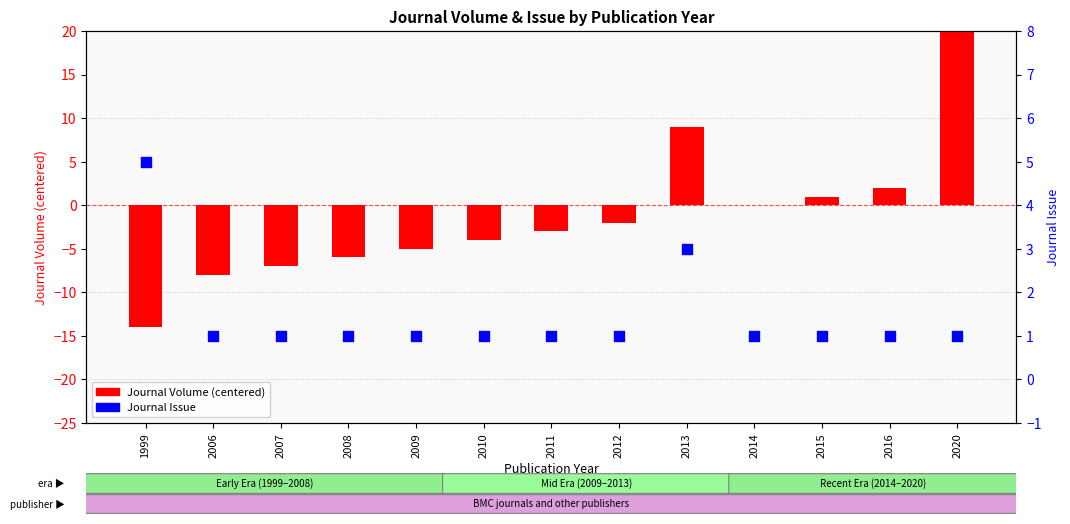

What are all the series names shown in the legend?

Journal Volume (centered), Journal Issue